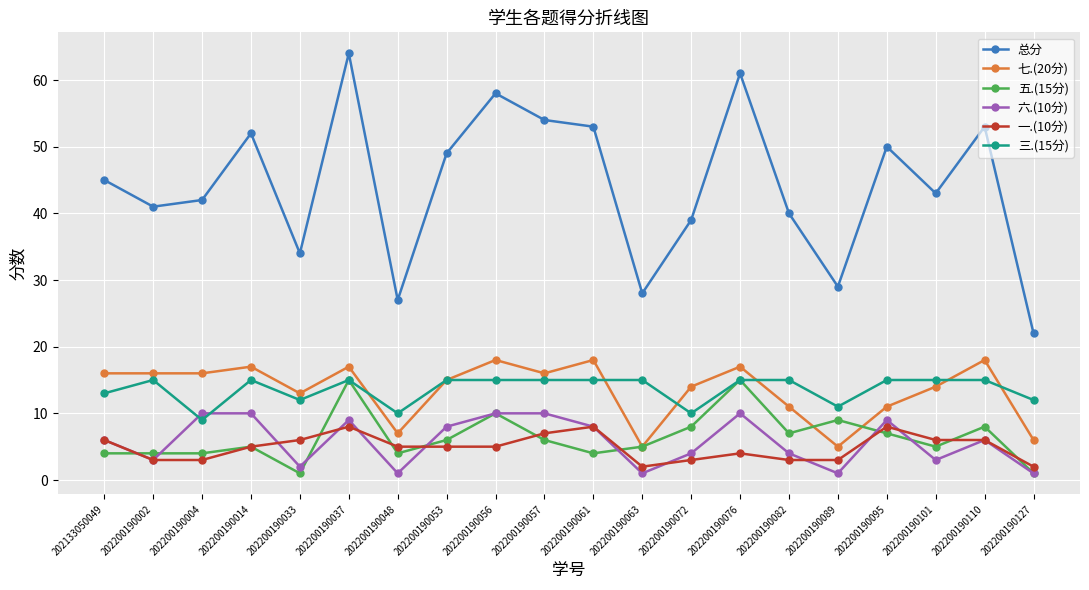

Which series ends up on top after the final intersection of 六.(10分) and 一.(10分)?

一.(10分)